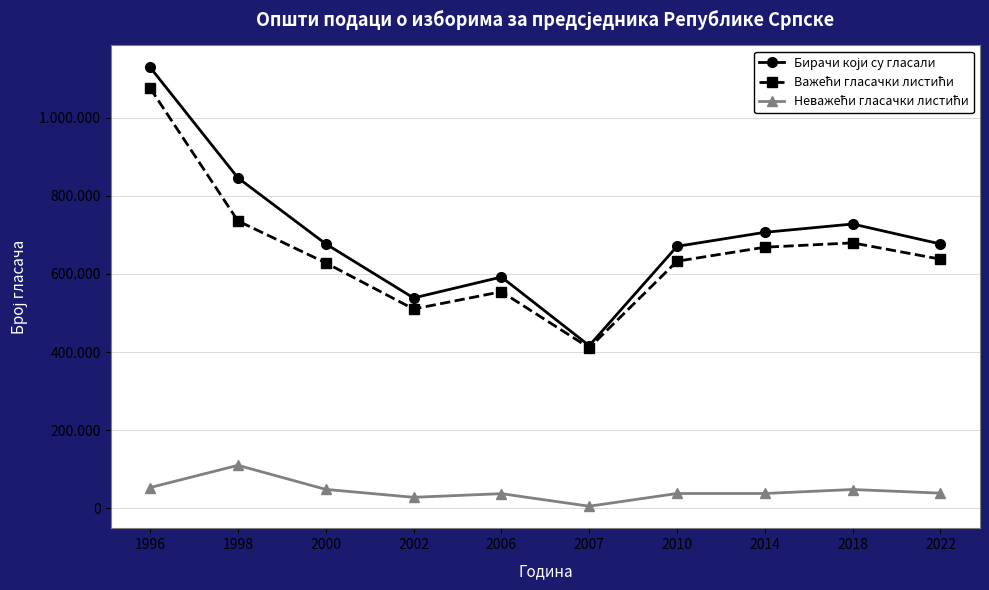

At which category is the sum across all series the highest?

1996